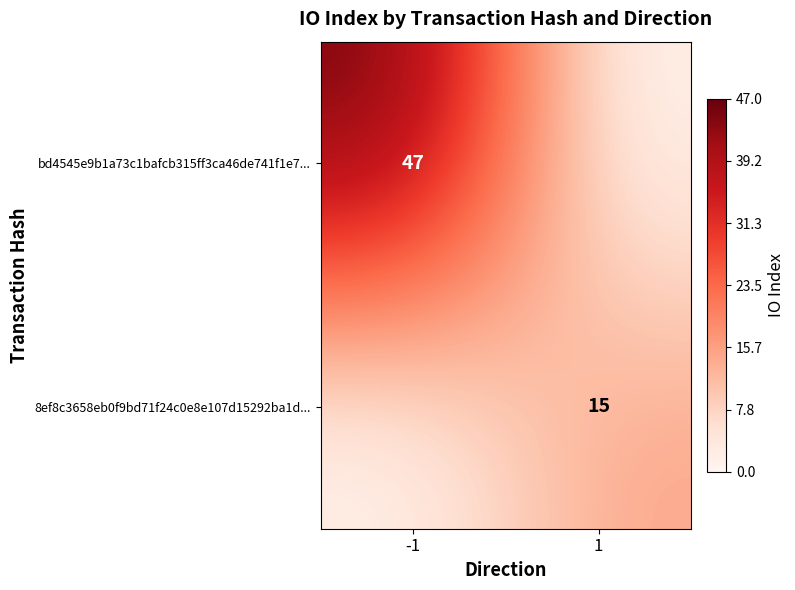

True or false: 8ef8c3658eb0f9bd71f24c0e8e107d15292ba1d... has a value of 15 at 1.

True